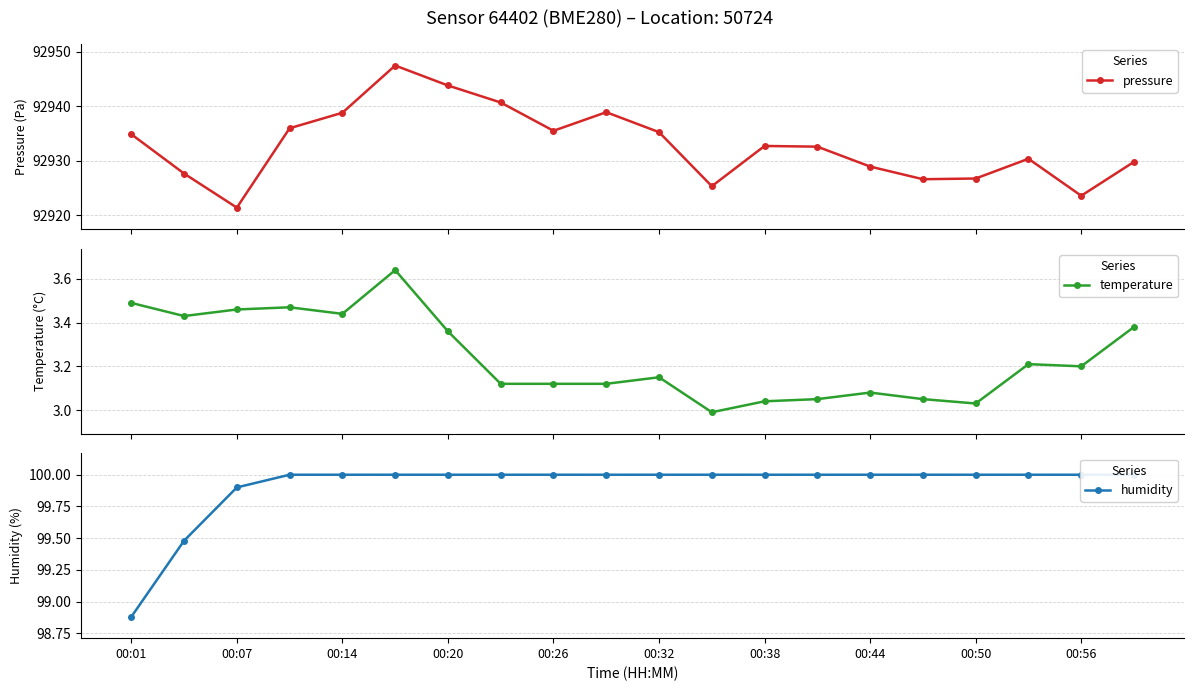

How many interior local valleys does the pressure series have?

5